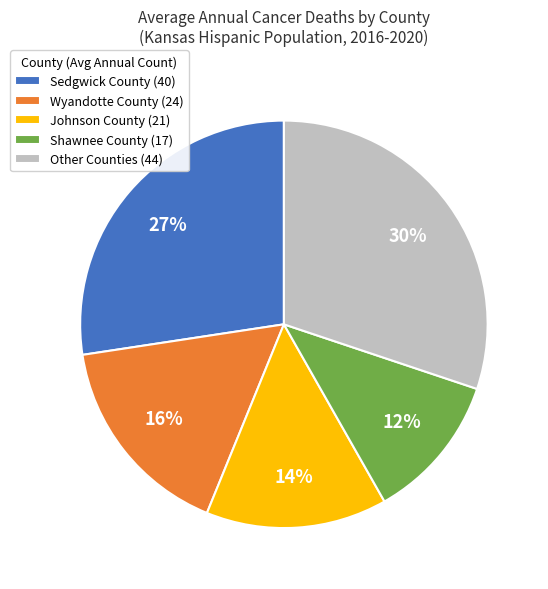

Does any single category account for the majority?

No